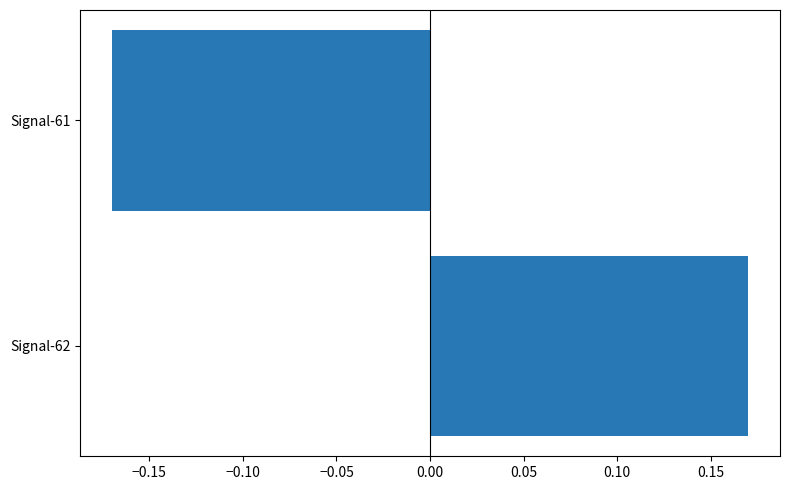

List the labels in order of value, smallest first.

Signal-61, Signal-62